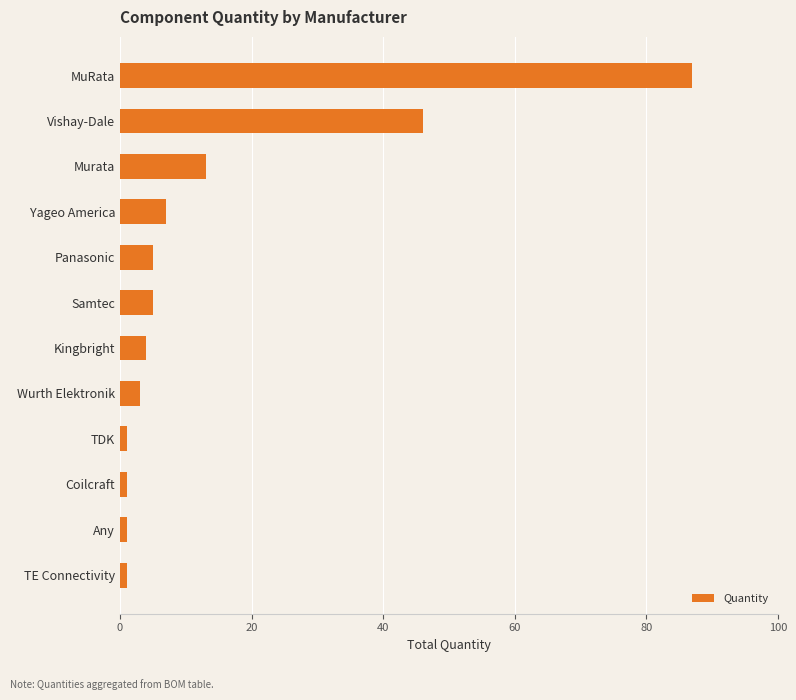

What is the minimum value shown in the chart?

1